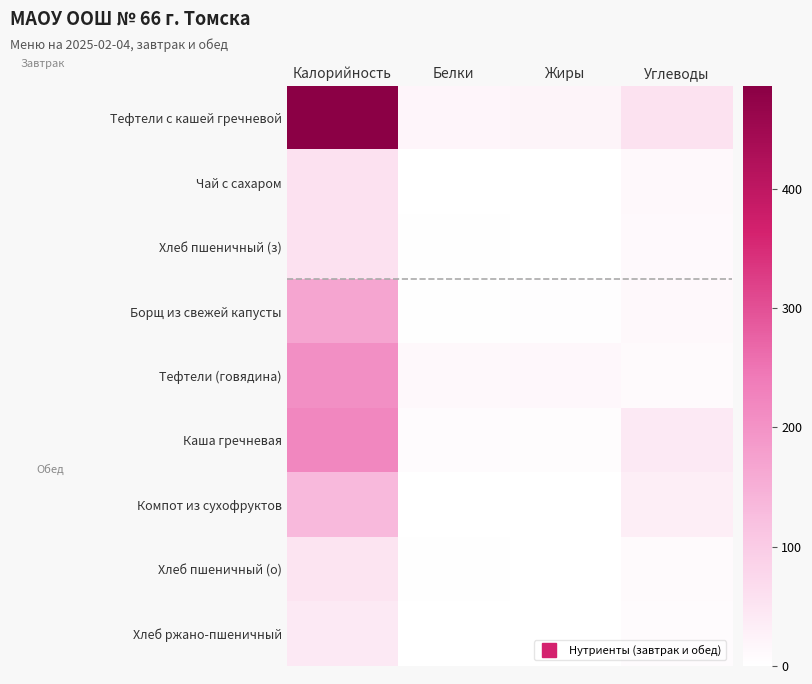

At Калорийность, list the series in order from largest to smallest.

Тефтели с кашей гречневой, Каша гречневая, Тефтели (говядина), Борщ из свежей капусты, Компот из сухофруктов, Чай с сахаром, Хлеб пшеничный (з), Хлеб пшеничный (о), Хлеб ржано-пшеничный